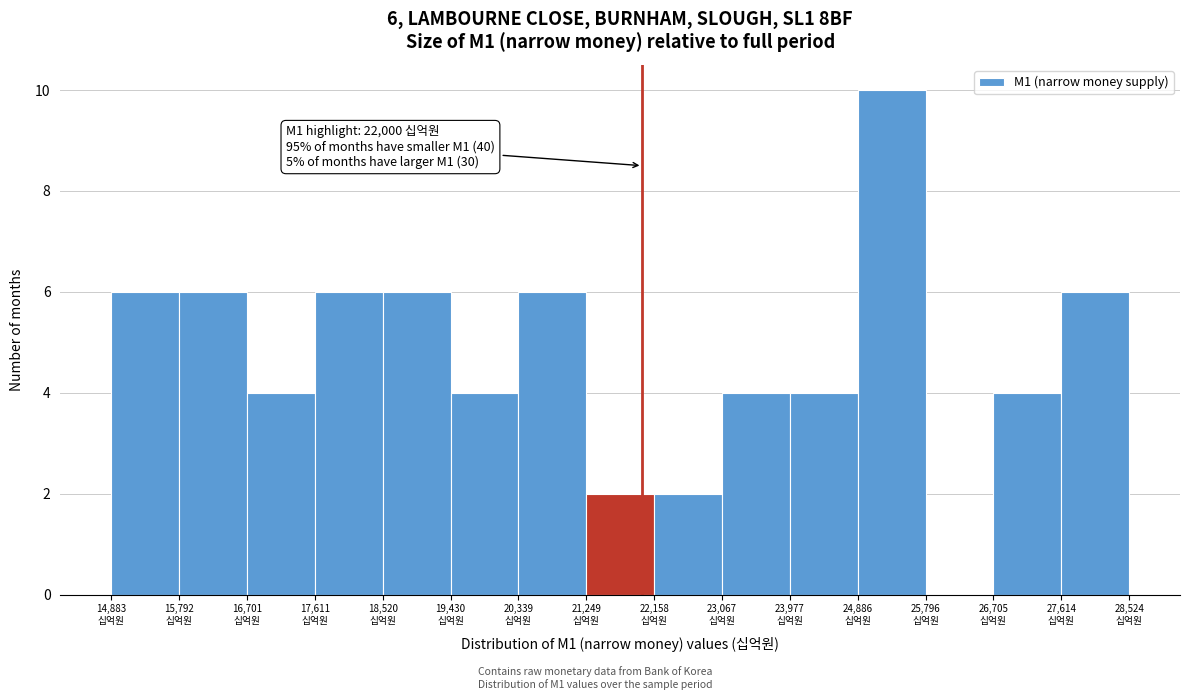

Over which range of the x-axis is the bar tallest?

24900 to 25800